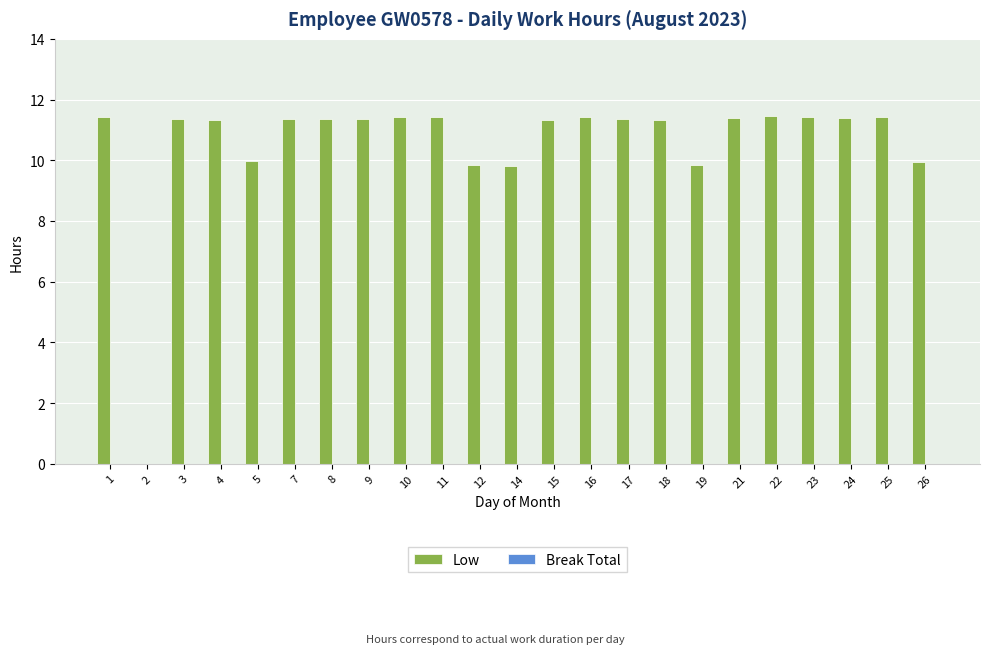

What is the ratio of the value at 10 to the value at 14?

1.2